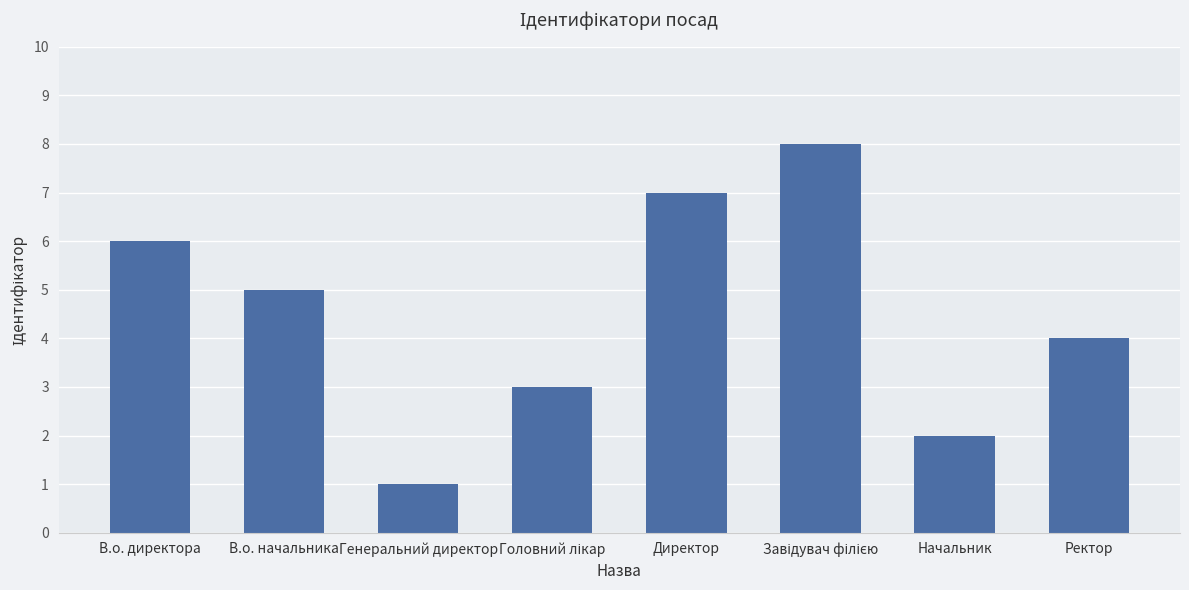

What is the greatest value displayed?

8